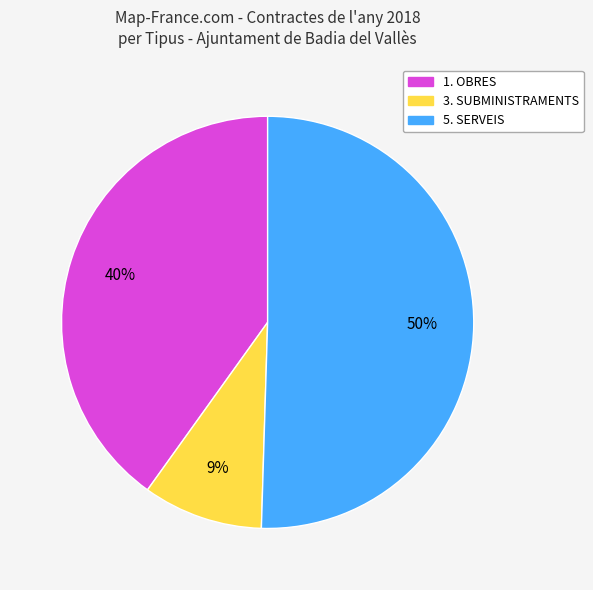

Does 1. OBRES represent more than half of the total?

No